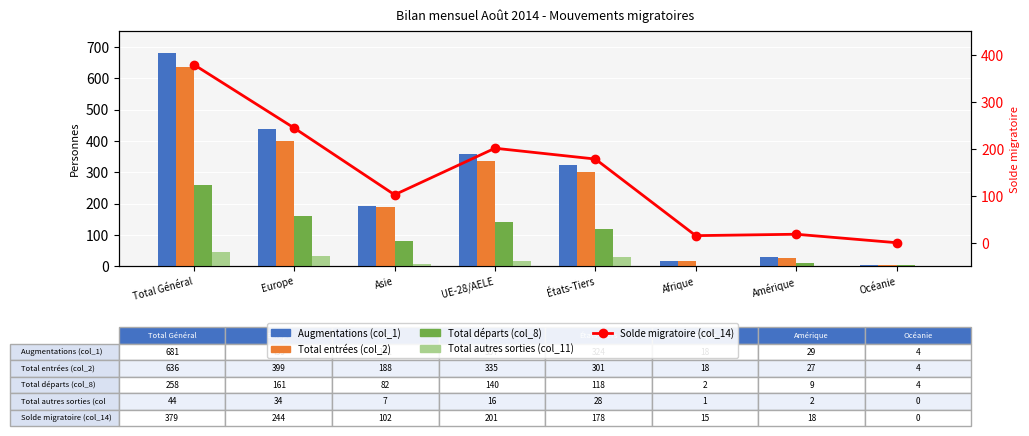

What is the difference between the maximum and minimum values in the Total entrées (col_2) series?

632